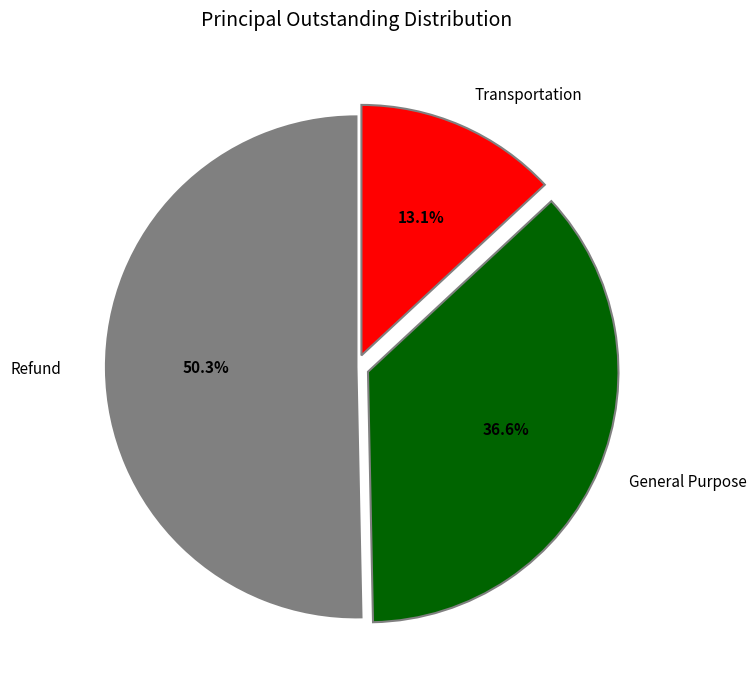

Does any single category account for the majority?

Yes